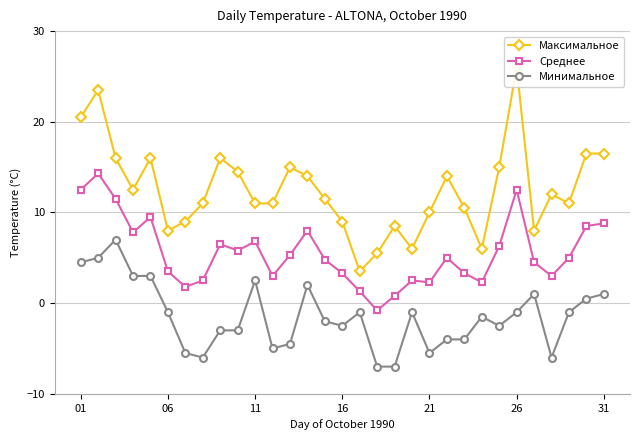

In Среднее, how many points are higher than both neighbors (excluding endpoints)?

8